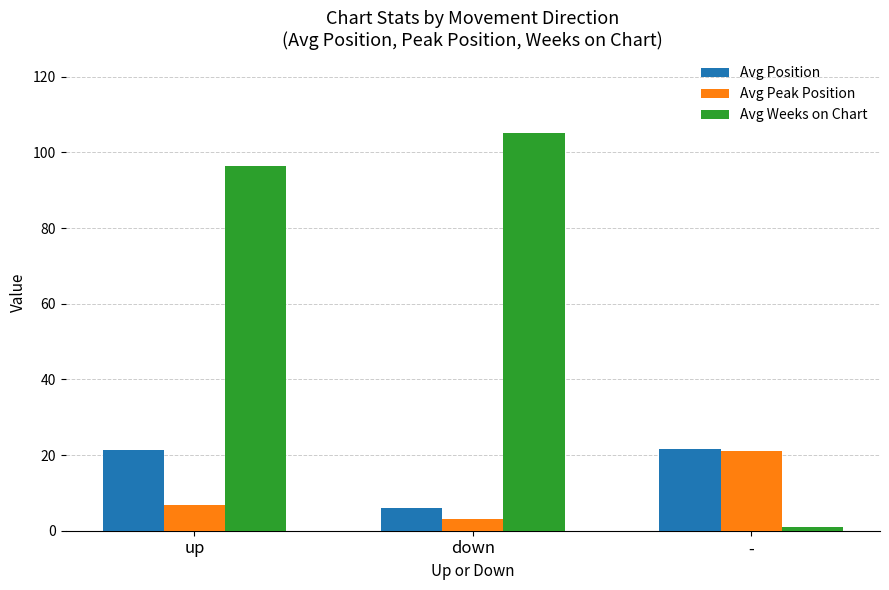

Are the bars horizontal?

No